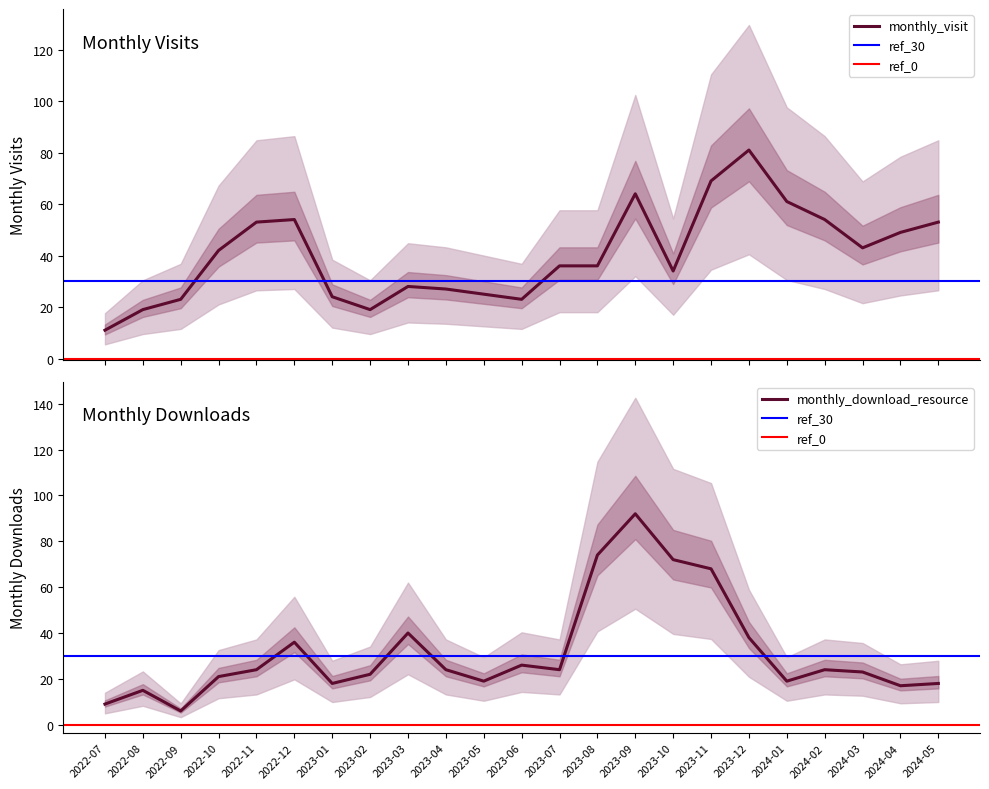

Reading left to right, transcribe all the data shown in this chart.

monthly_visit: 2022-07=11	2022-08=19	2022-09=23	2022-10=42	2022-11=53	2022-12=54	2023-01=24	2023-02=19	2023-03=28	2023-04=27	2023-05=25	2023-06=23	2023-07=36	2023-08=36	2023-09=64	2023-10=34	2023-11=69	2023-12=81	2024-01=61	2024-02=54	2024-03=43	2024-04=49	2024-05=53
monthly_download_resource: 2022-07=9	2022-08=15	2022-09=6	2022-10=21	2022-11=24	2022-12=36	2023-01=18	2023-02=22	2023-03=40	2023-04=24	2023-05=19	2023-06=26	2023-07=24	2023-08=74	2023-09=92	2023-10=72	2023-11=68	2023-12=38	2024-01=19	2024-02=24	2024-03=23	2024-04=17	2024-05=18